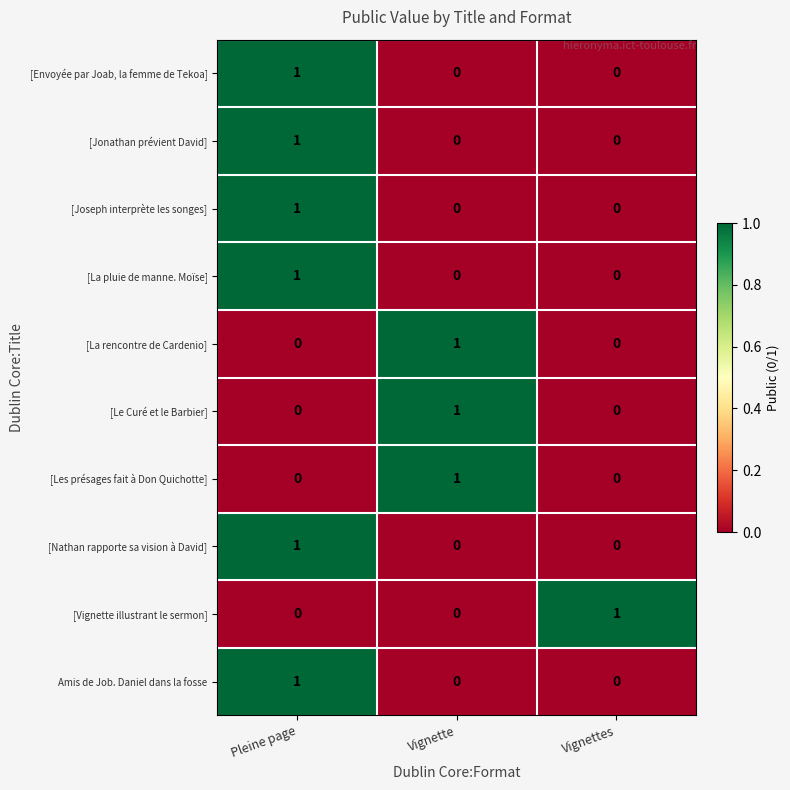

At how many categories does at least one series exceed 0?

3